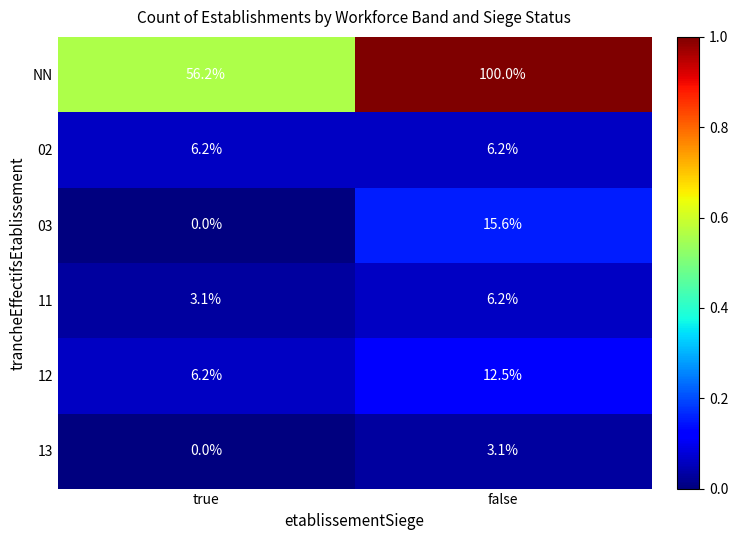

Reading right to left, transcribe all the data shown in this chart.

NN: false=100.0	true=56.2
02: false=6.2	true=6.2
03: false=15.6	true=0.0
11: false=6.2	true=3.1
12: false=12.5	true=6.2
13: false=3.1	true=0.0